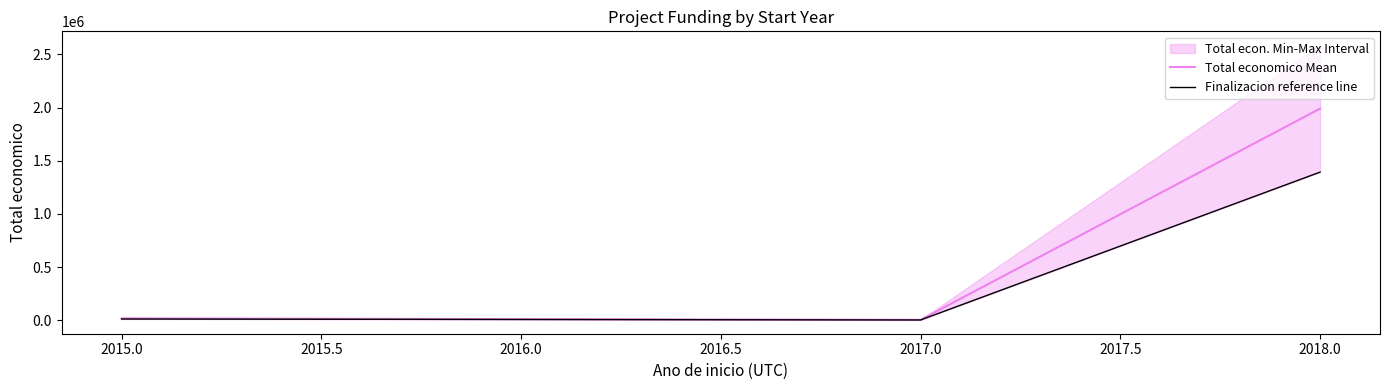

Is it true that Total economico Mean equals 5000.0 at 2017.0?

True